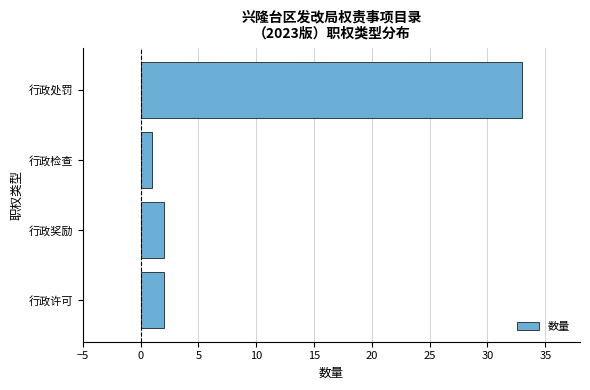

Reading bottom to top, list all the values displayed in this chart.

2	2	1	33